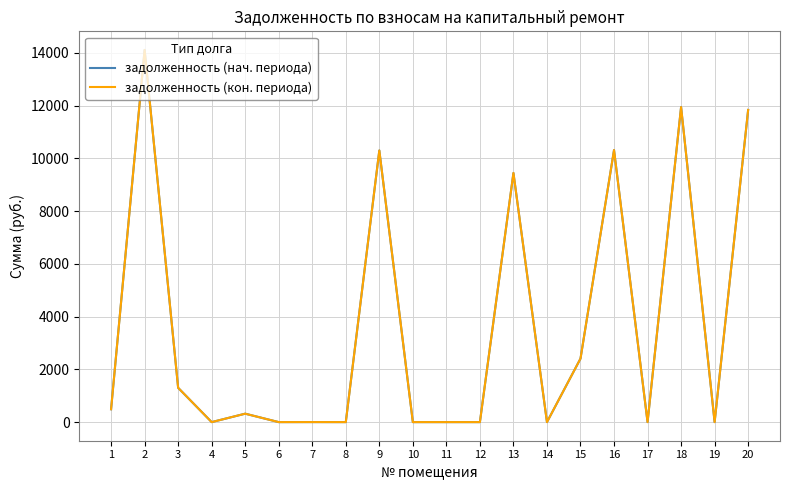

Which series has the widest spread of values?

задолженность (нач. периода)